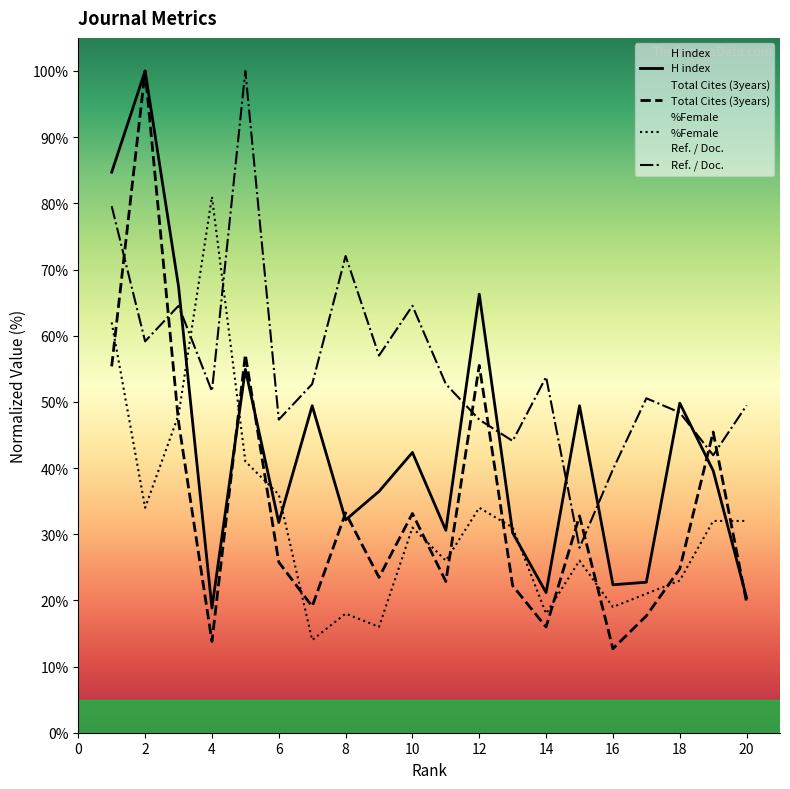

How many data points does each series have?

20